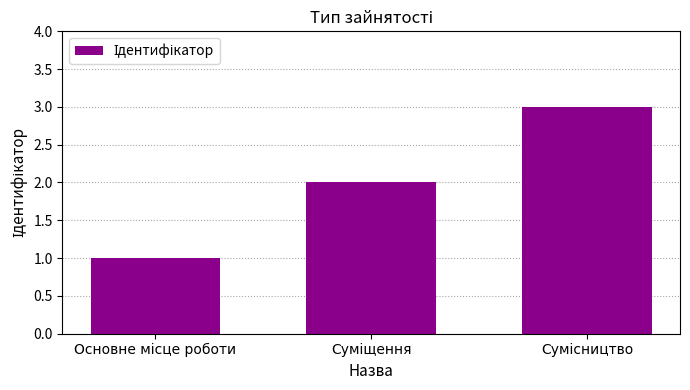

How many data points does each series have?

3